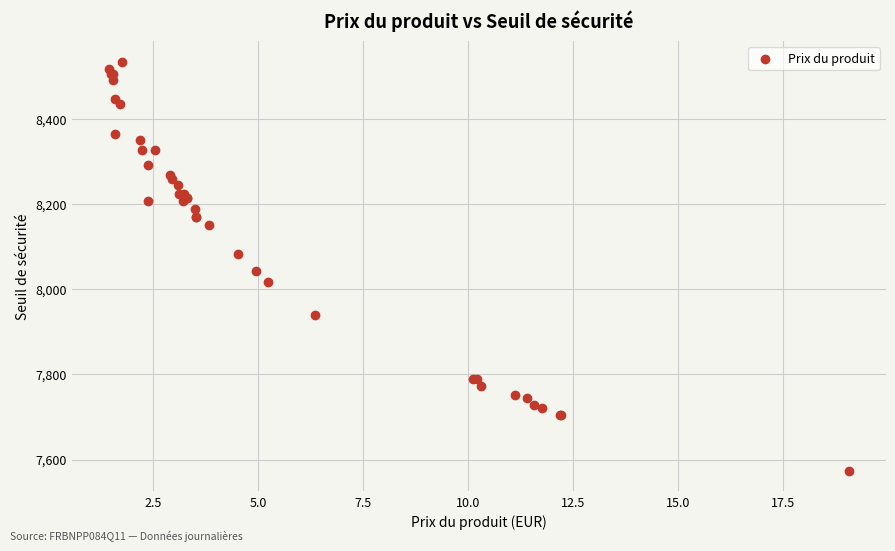

What Y value in the scatter plot is closest to 8054?

8042.8